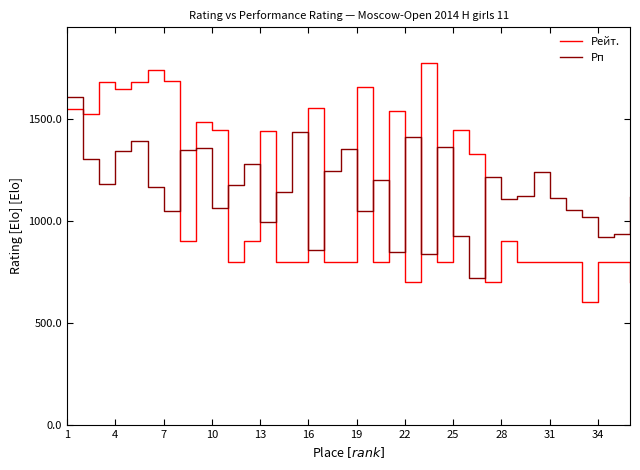

What are all the series names shown in the legend?

Рейт., Рп